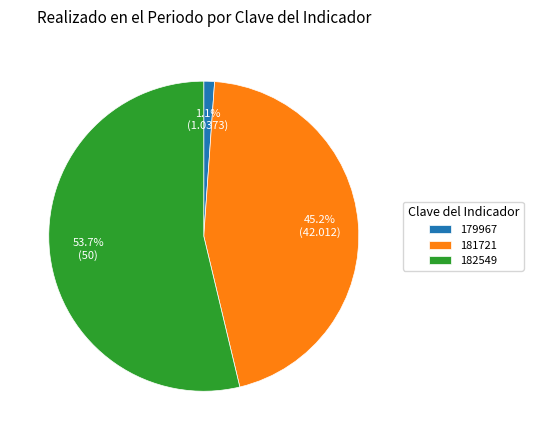

Count the number of slices in the pie.

3